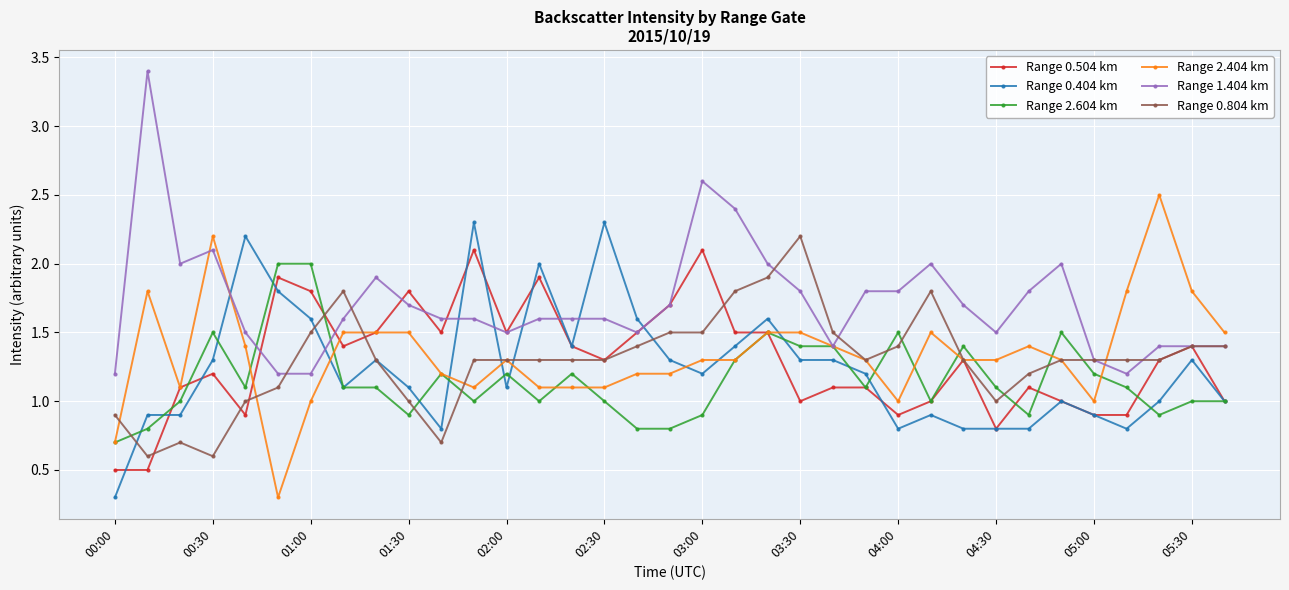

At how many categories does at least one series exceed 1?

35